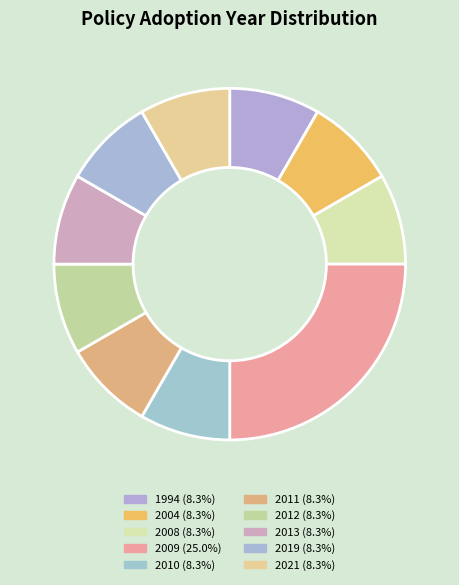

Does any single category account for the majority?

No